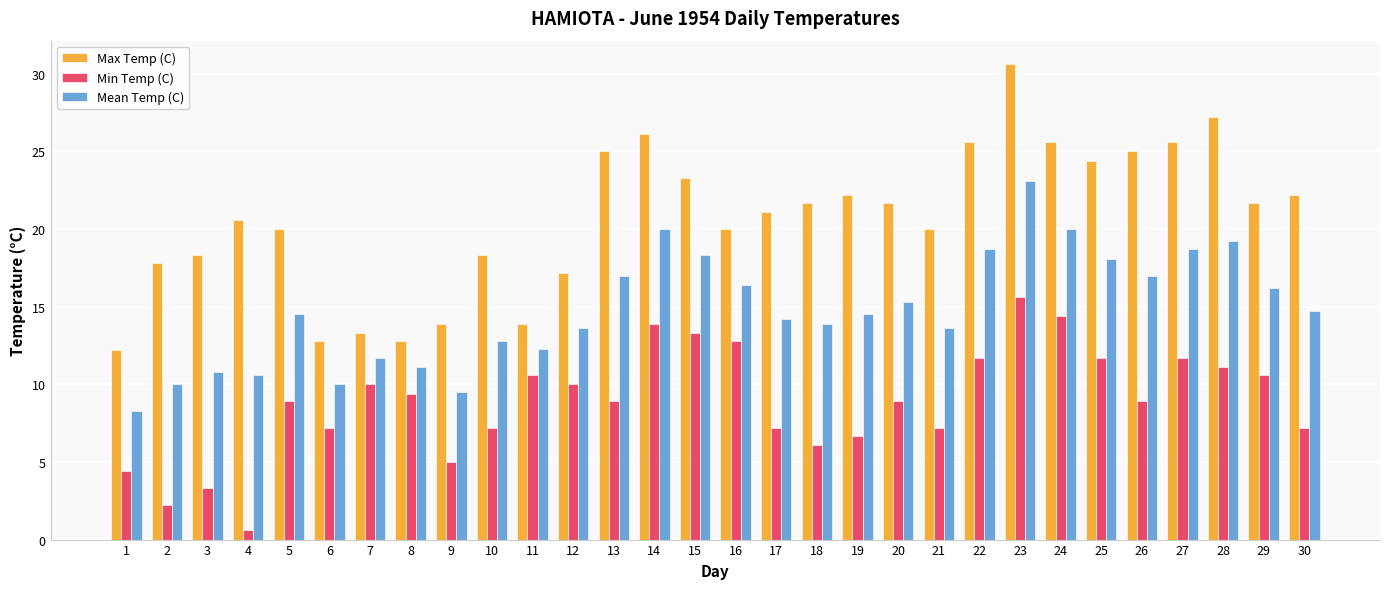

What are all the series names shown in the legend?

Max Temp (C), Min Temp (C), Mean Temp (C)